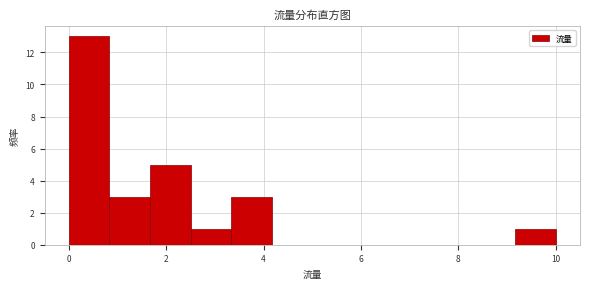

Which range on the x-axis has the tallest bar?

0.0 to 0.8